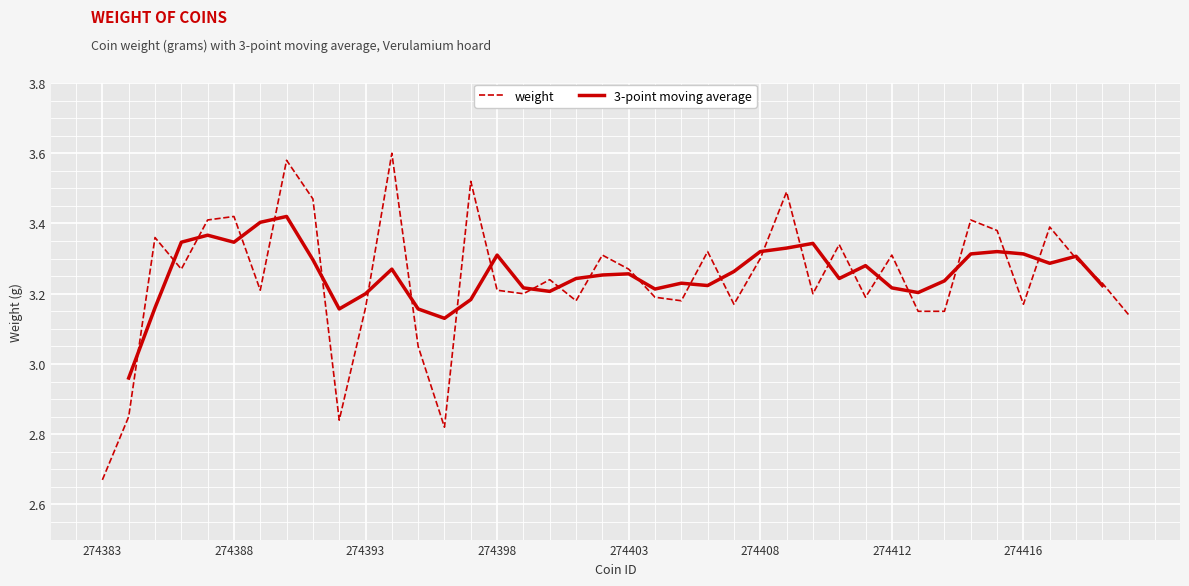

What is the sum of all values?

129.7